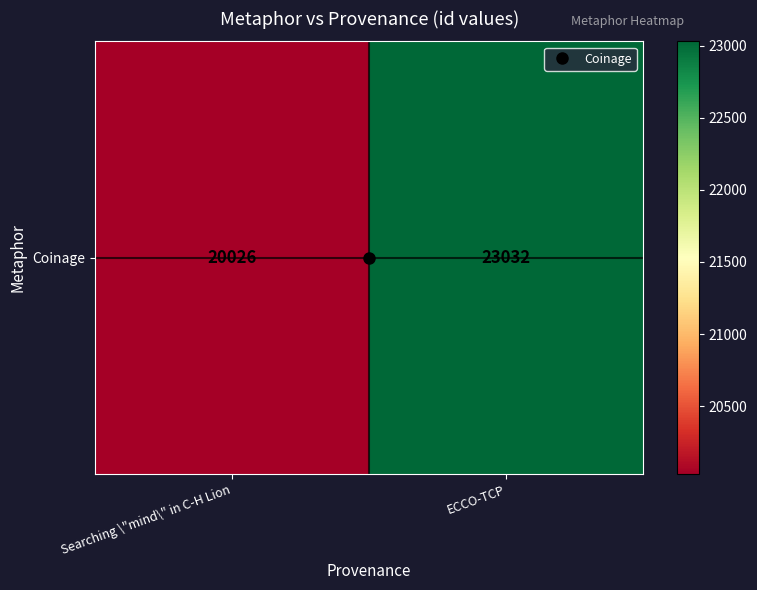

Reading right to left, what are all the values shown in this chart?

ECCO-TCP=23032	Searching \"mind\" in C-H Lion=20026